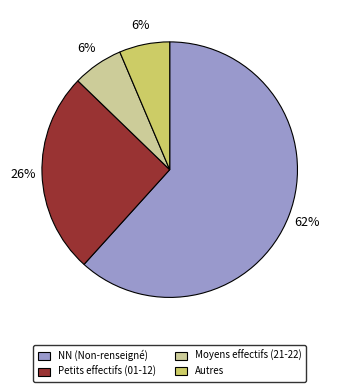

Is it true that Moyens effectifs (21-22) is 6% of the pie?

True